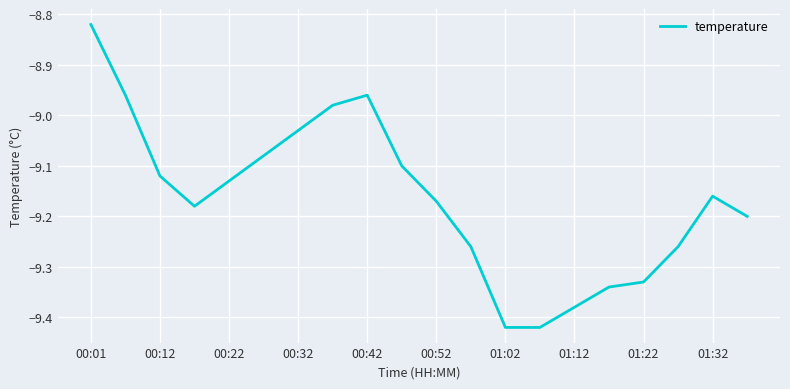

Does the chart display data point markers on the line(s)?

No